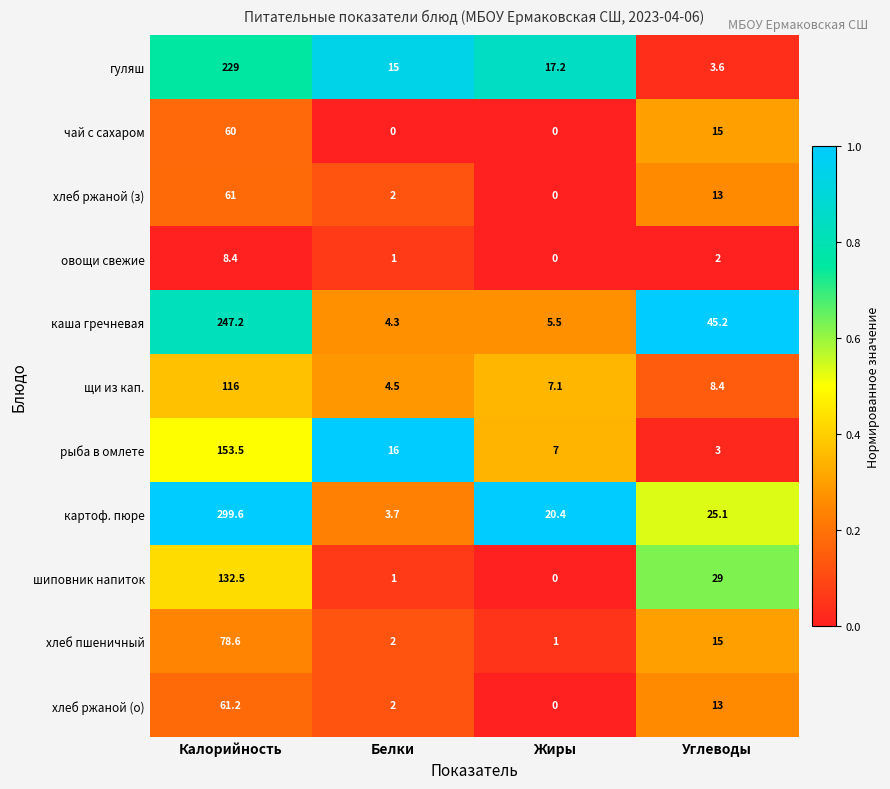

How many categories are shown in the chart?

4